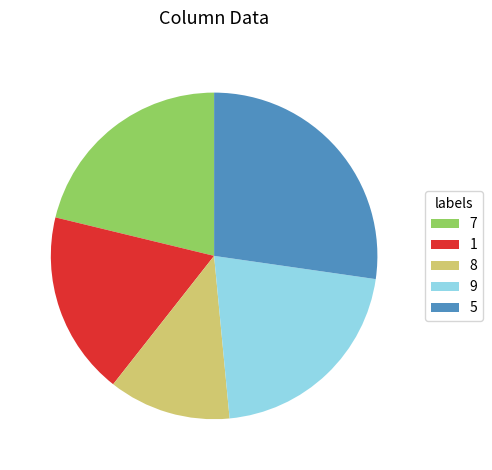

What is the largest slice in the pie chart?

5